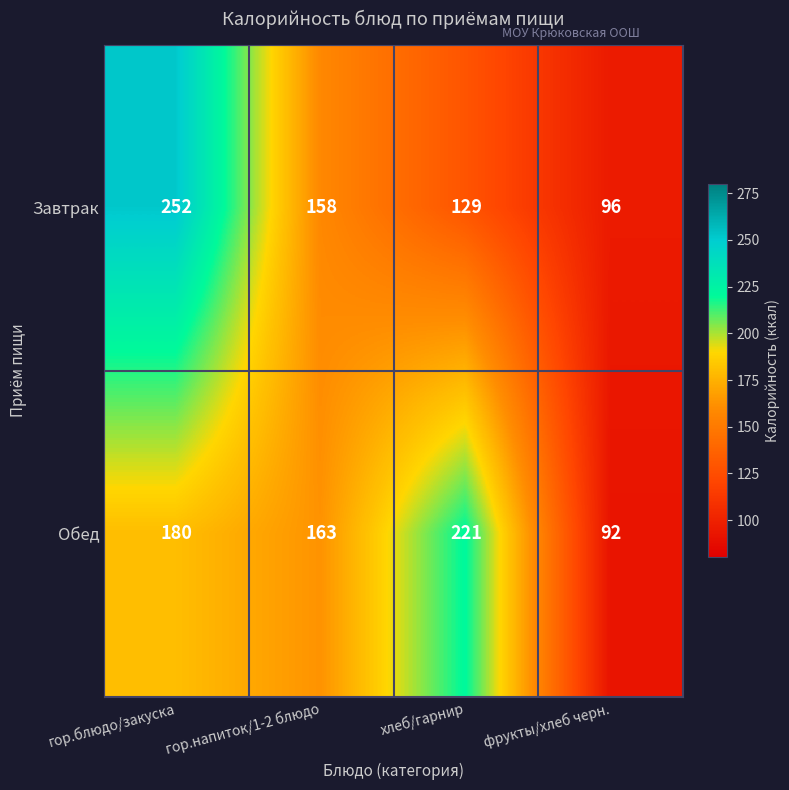

Reading left to right, extract all data points from this chart.

Завтрак: гор.блюдо/закуска=252	гор.напиток/1-2 блюдо=158	хлеб/гарнир=129	фрукты/хлеб черн.=96
Обед: гор.блюдо/закуска=180	гор.напиток/1-2 блюдо=163	хлеб/гарнир=221	фрукты/хлеб черн.=92